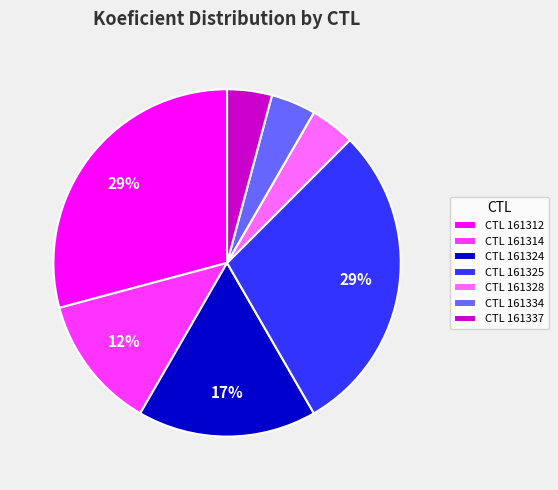

Which has a higher value, CTL 161328 or CTL 161325?

CTL 161325